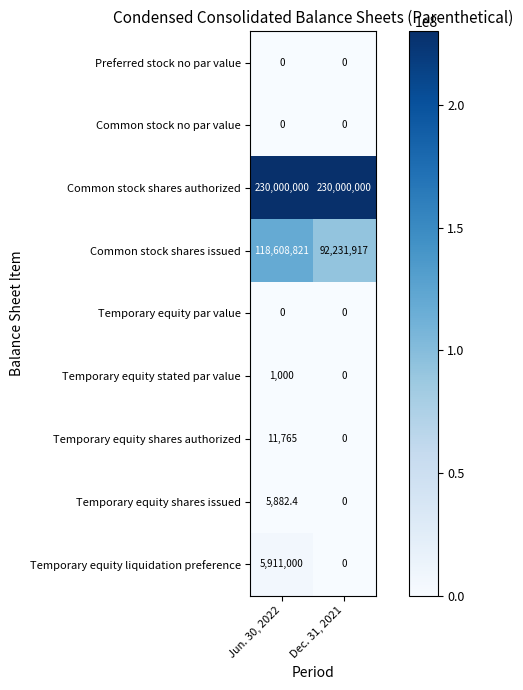

List the labels in order of Temporary equity shares issued value, smallest first.

Dec. 31, 2021, Jun. 30, 2022